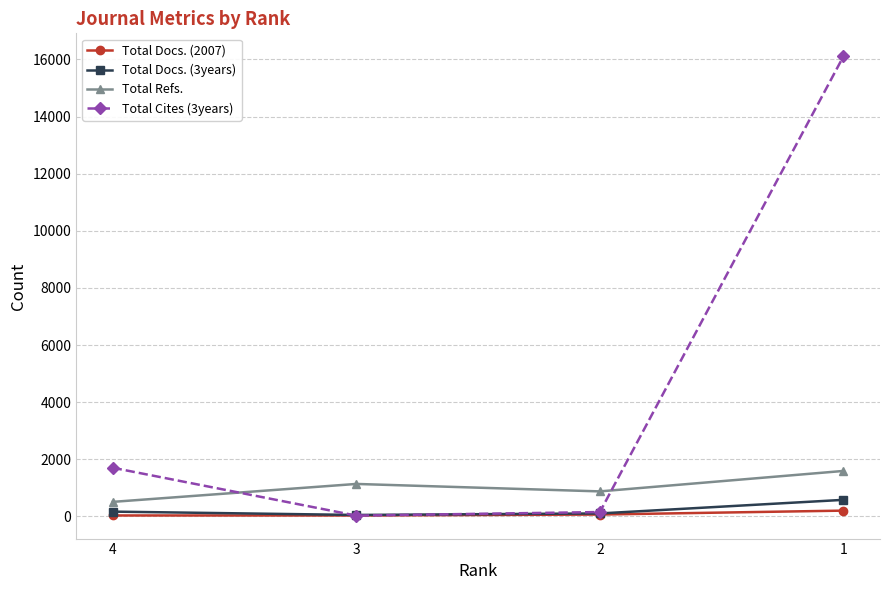

At which category is the sum across all series the highest?

1